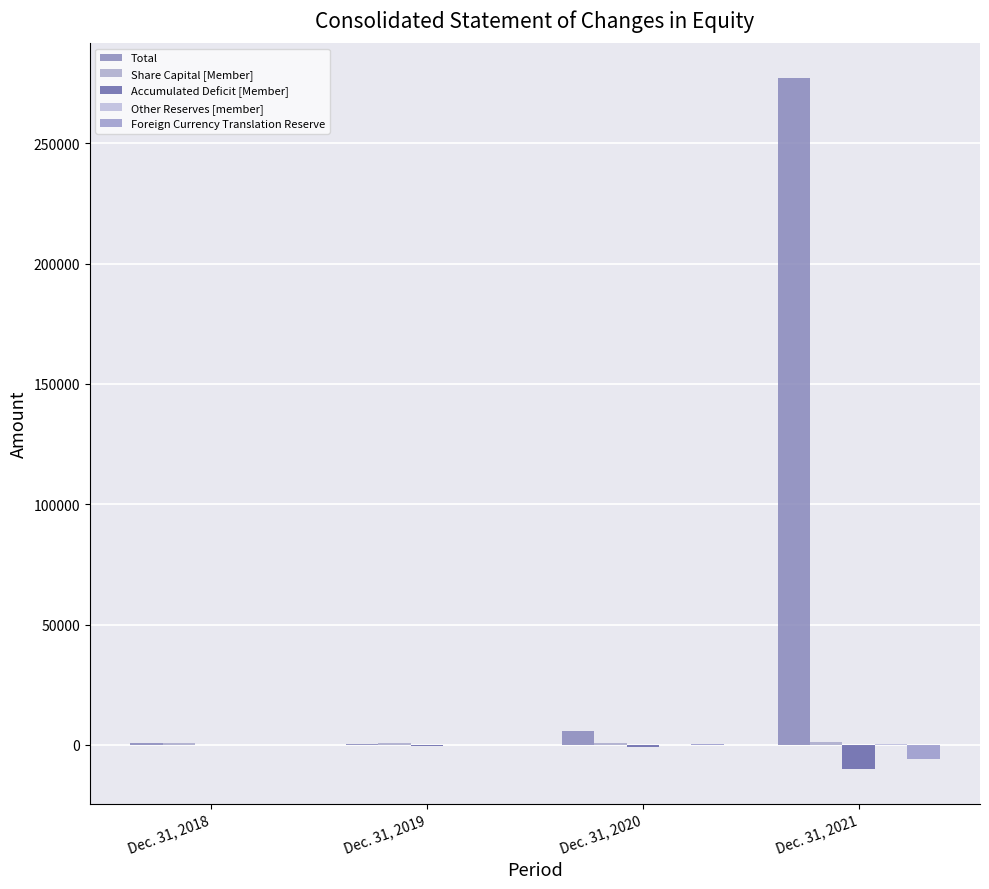

What is the average value of the Share Capital [Member] series?

944